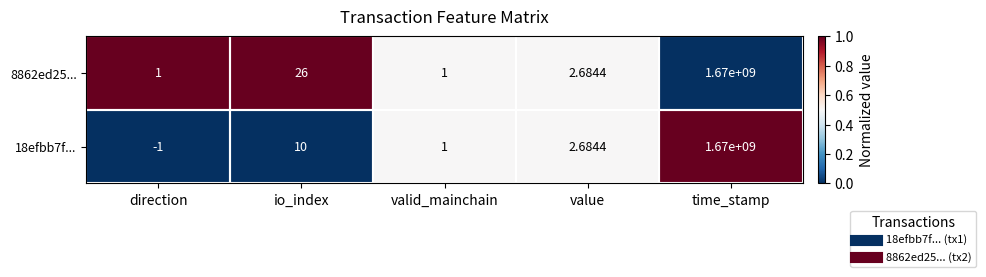

At which label is 18efbb7f... closest to 834999999?

io_index